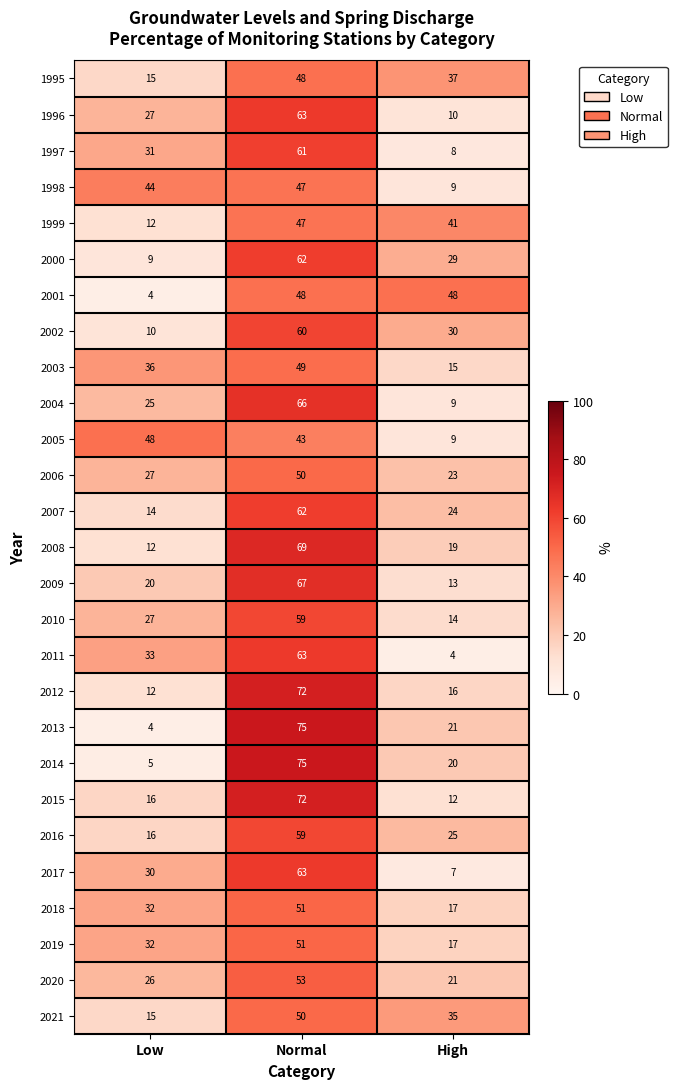

What is the minimum value shown in the chart?

4